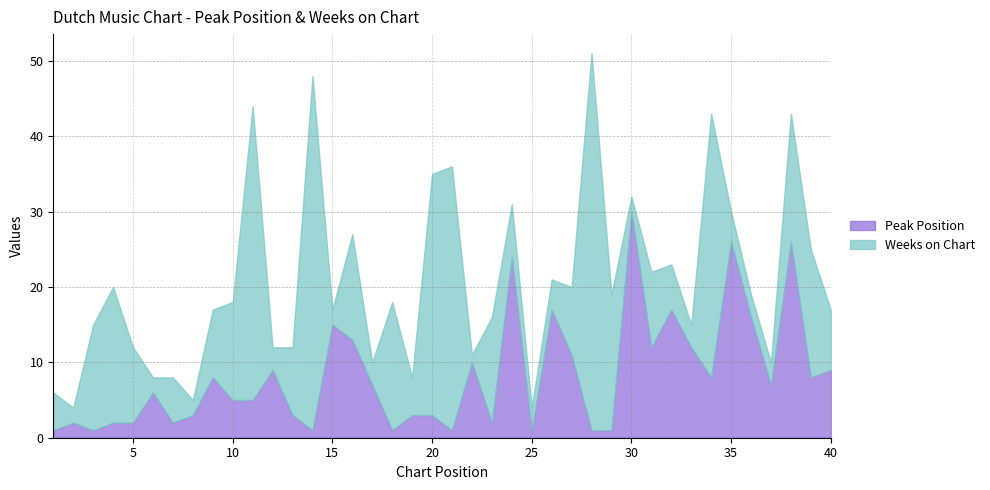

List the series in order of their peak value, highest first.

Weeks on Chart, Peak Position